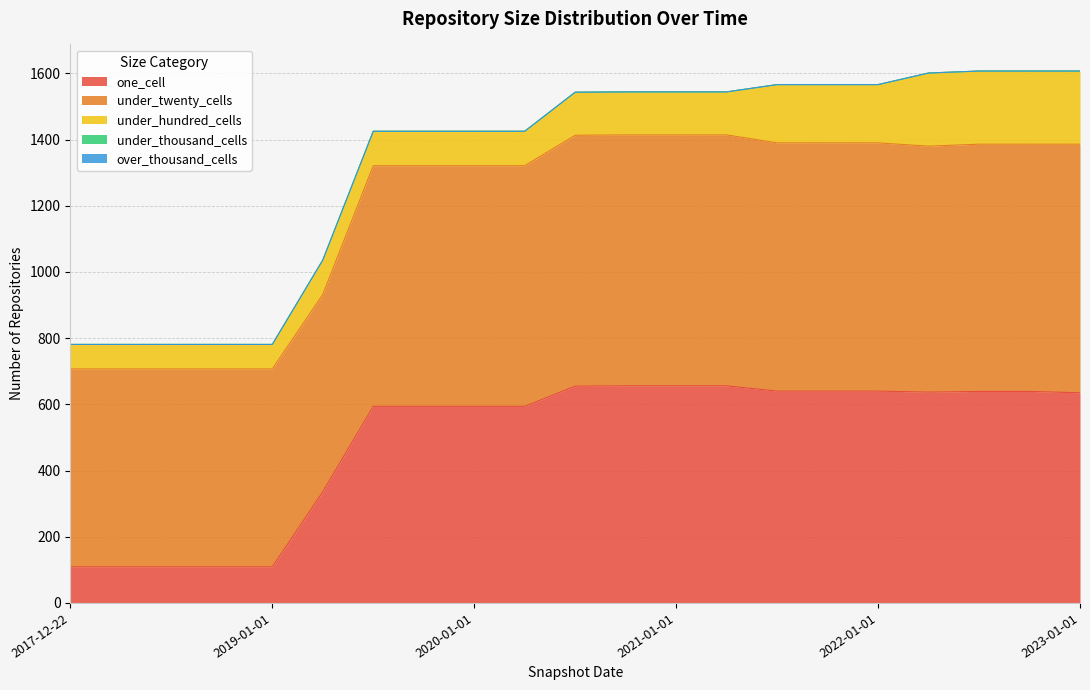

What is the difference between the one_cell values at 2018-09-28 and 2023-01-01?

526